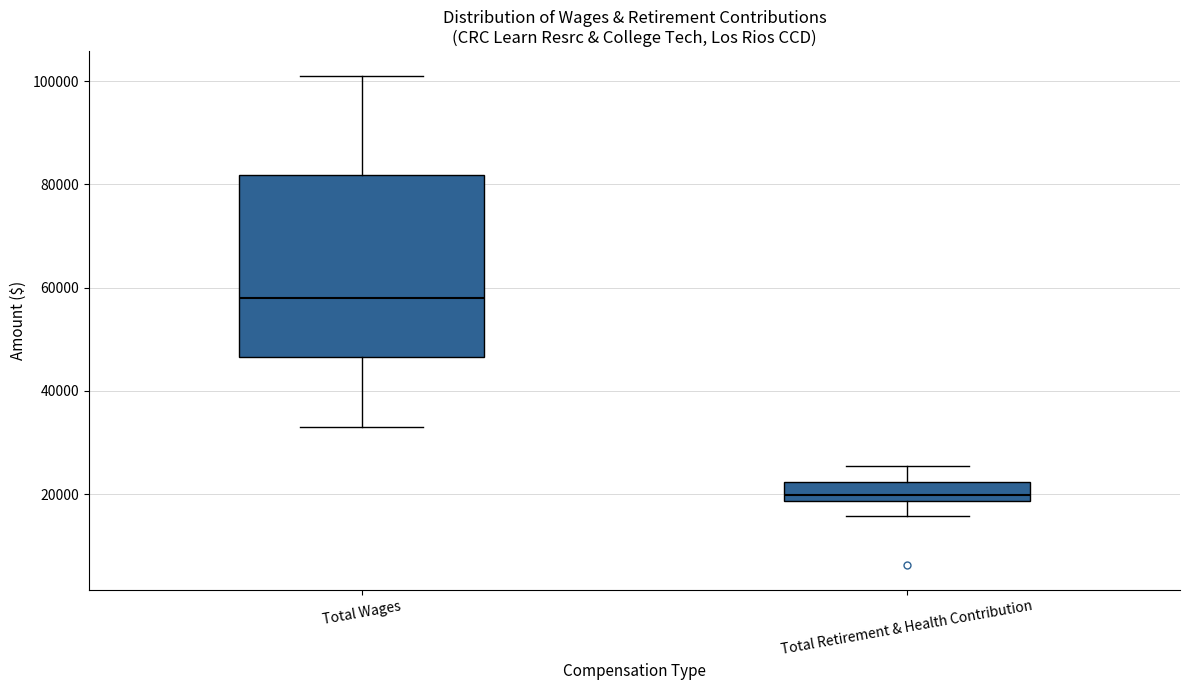

Reading left to right, read every box against the y-axis: the position of its median line, the range the box covers, and the ends of its whiskers. The values are not printed on the chart, so give them approximately, as read against the axis.

Total Wages: median 58000, box 46000 to 82000, whiskers 32000 to 102000
Total Retirement & Health Contribution: median 20000, box 18000 to 22000, whiskers 16000 to 26000